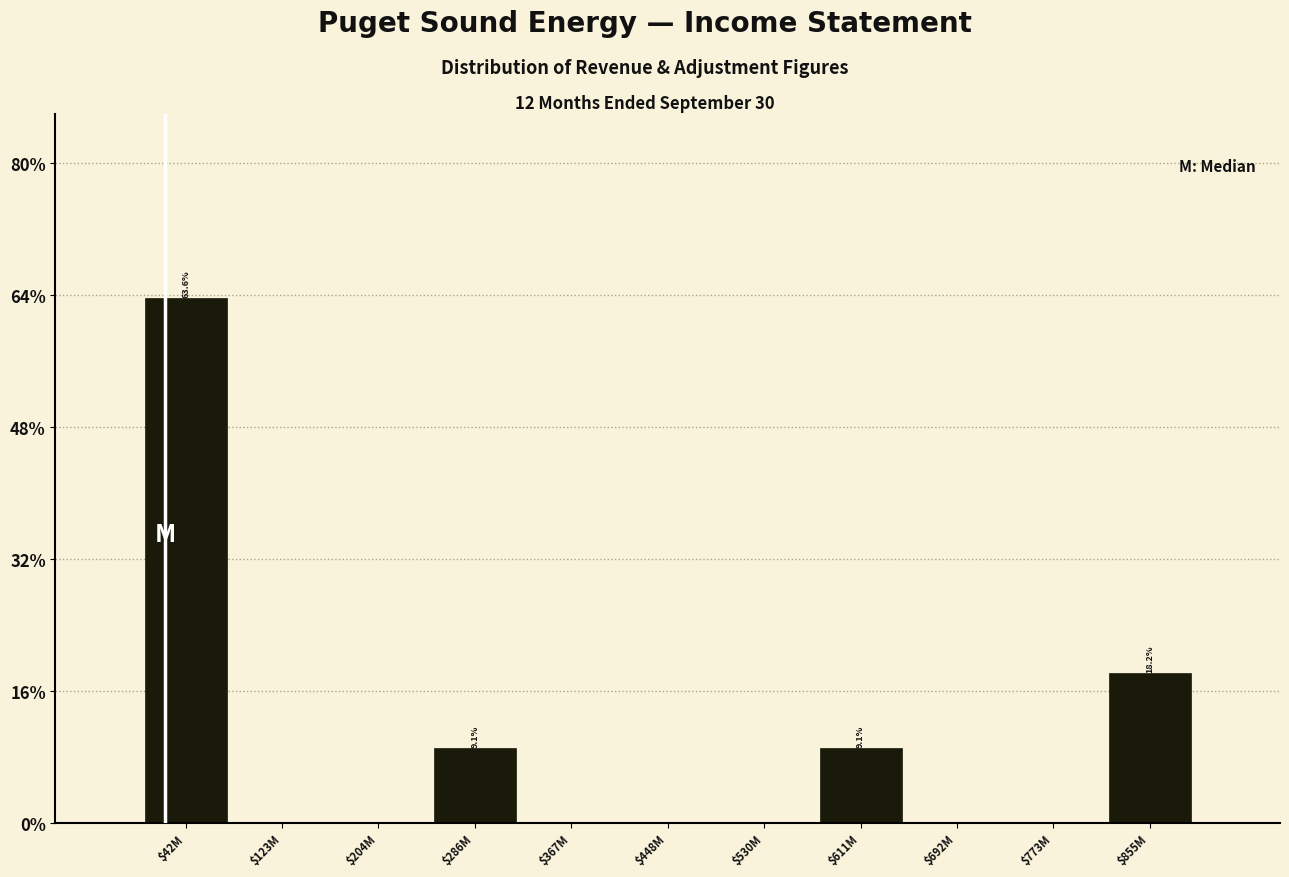

Which category has the highest value across all series?

$42M